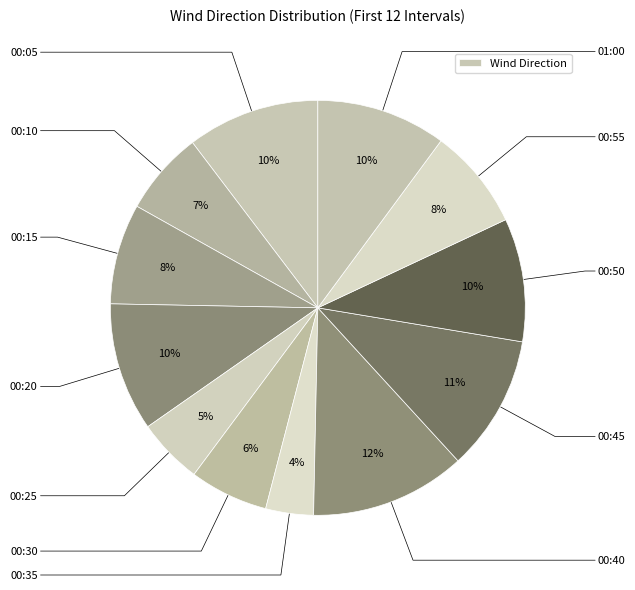

How many slices are in this pie chart?

12